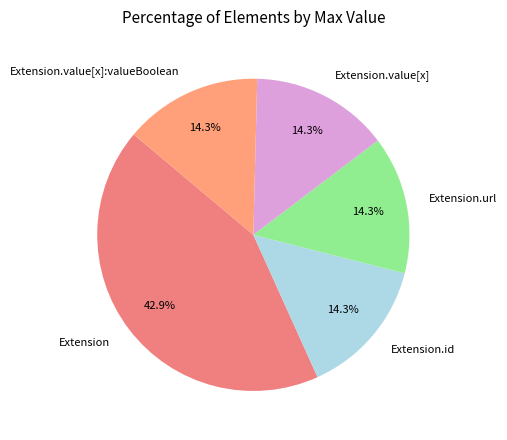

What is the largest slice in the pie chart?

Extension